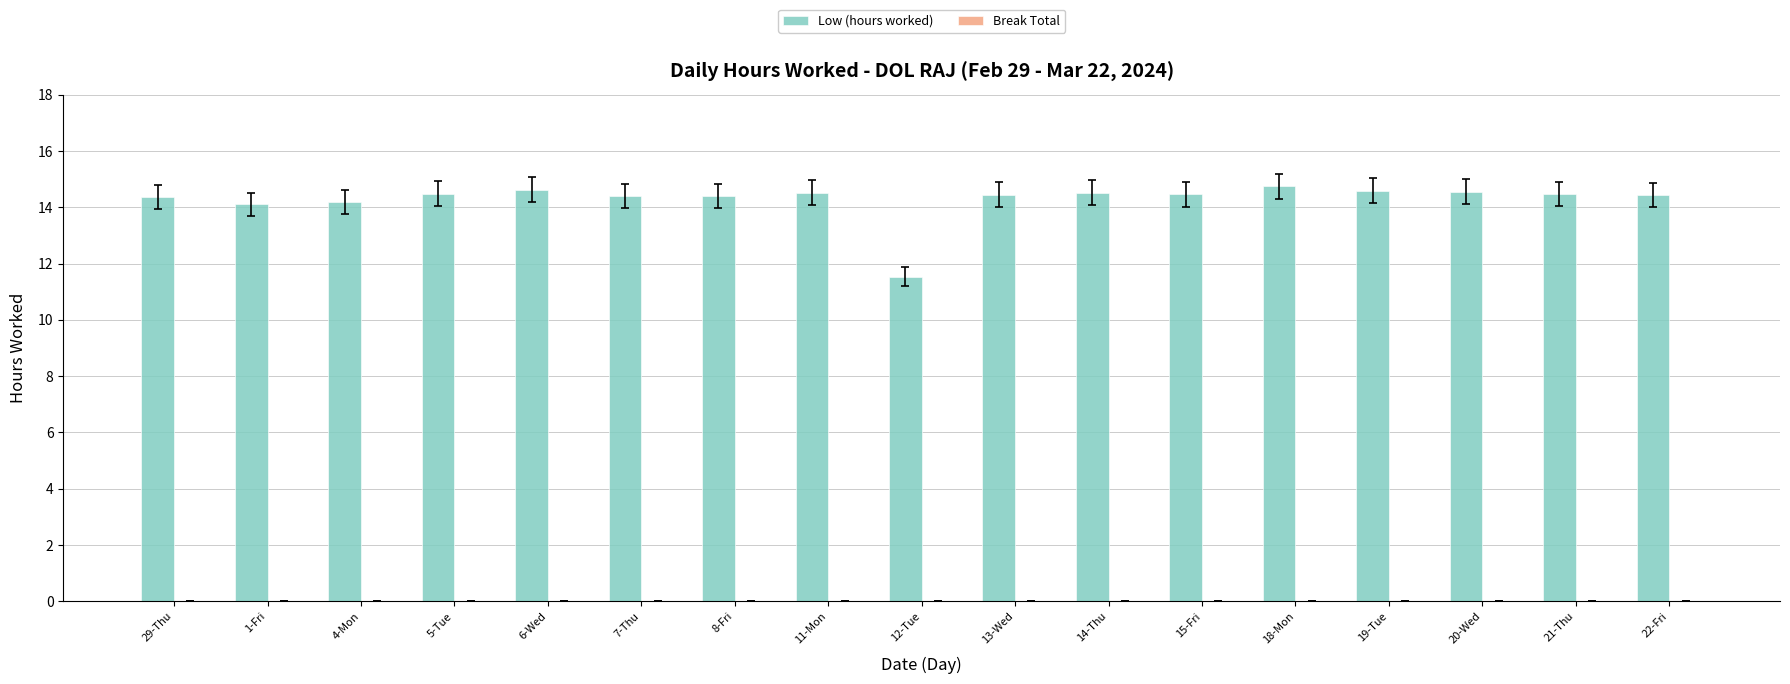

What is the sum of the values at 18-Mon and 13-Wed?

29.2